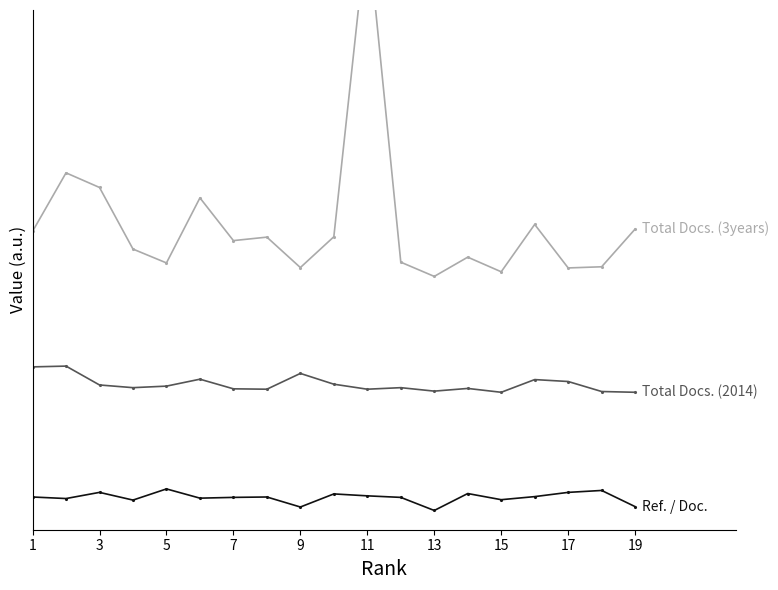

The value of Ref. / Doc. at 11 is 32. True or false?

True